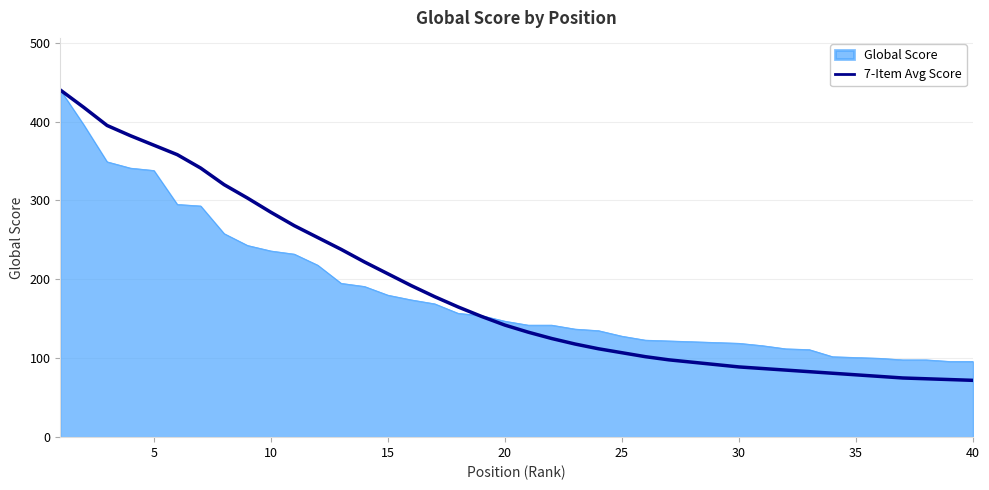

What is the greatest value displayed?

440